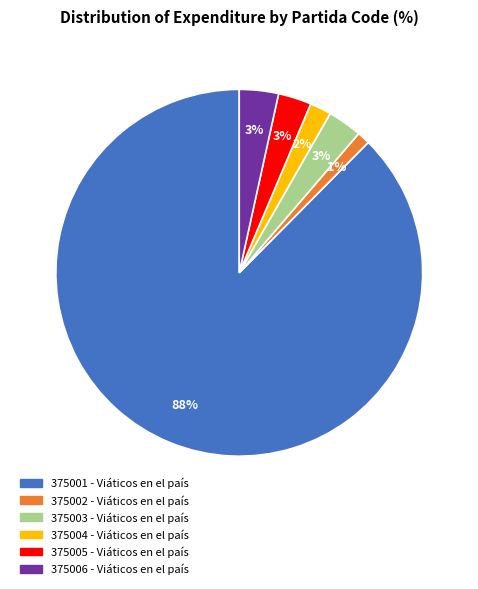

Count the number of slices in the pie.

6